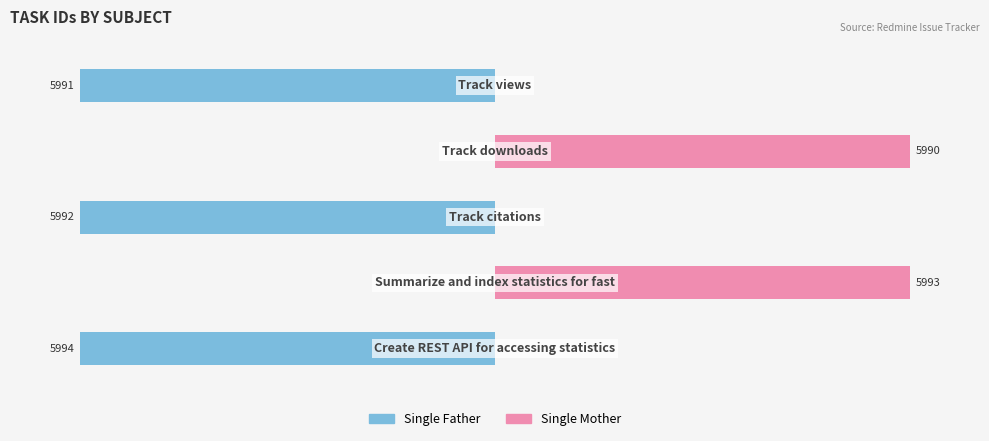

What position from the right is −2000?

2